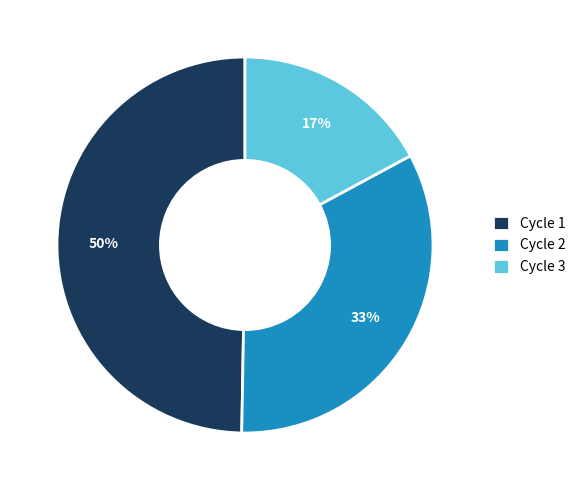

To the nearest percent, what portion does Cycle 3 represent?

17%